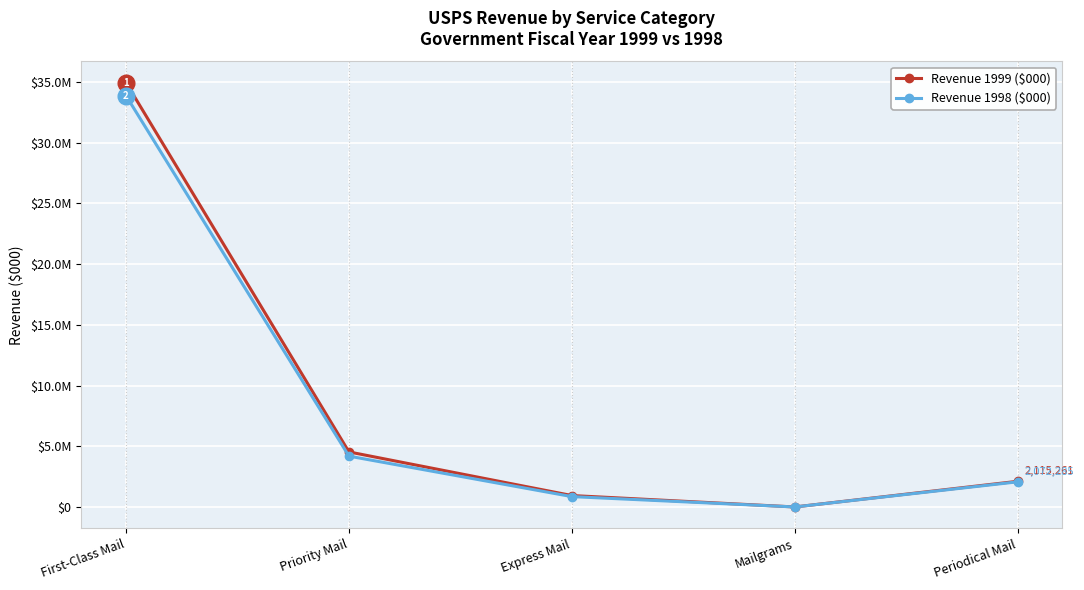

Where is Revenue 1998 ($000) nearest to the value 16931432?

Priority Mail